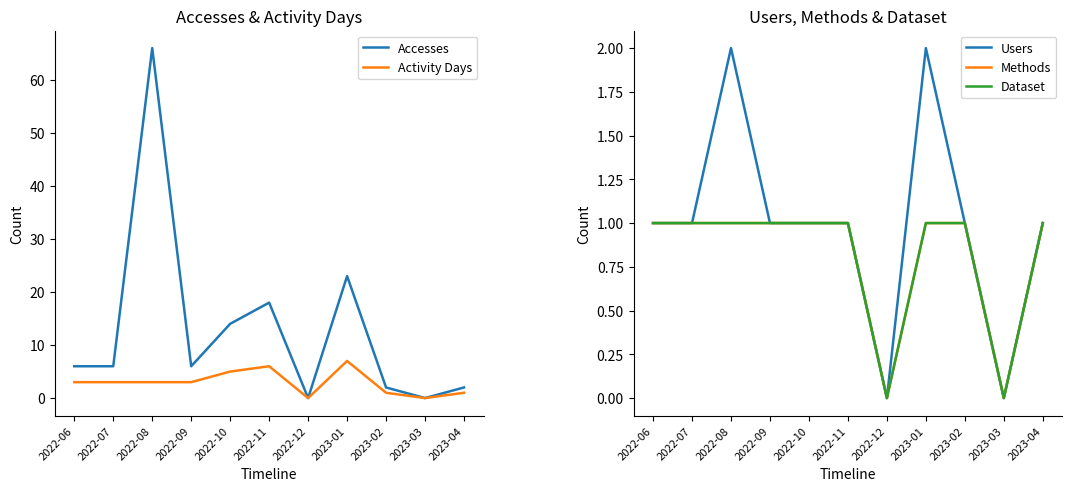

At which category does Accesses reach its first local peak?

2022-08